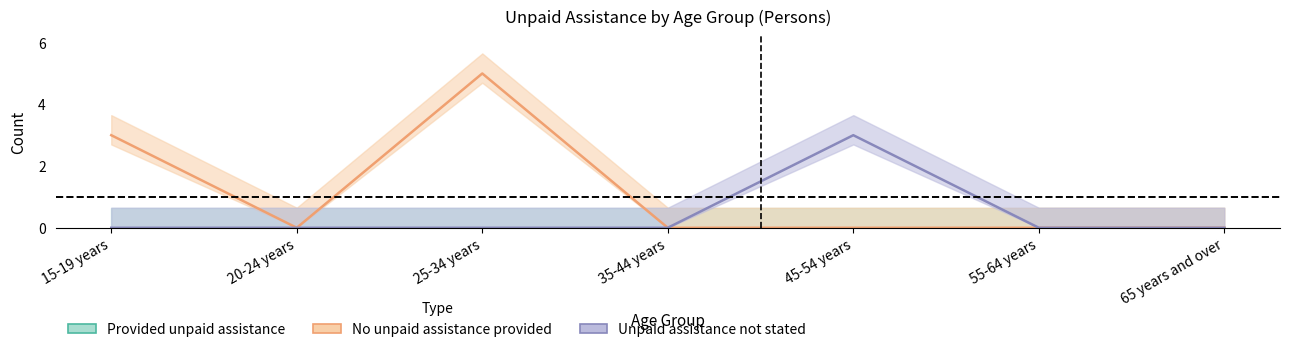

Between 55-64 years and 20-24 years, which is larger?

55-64 years